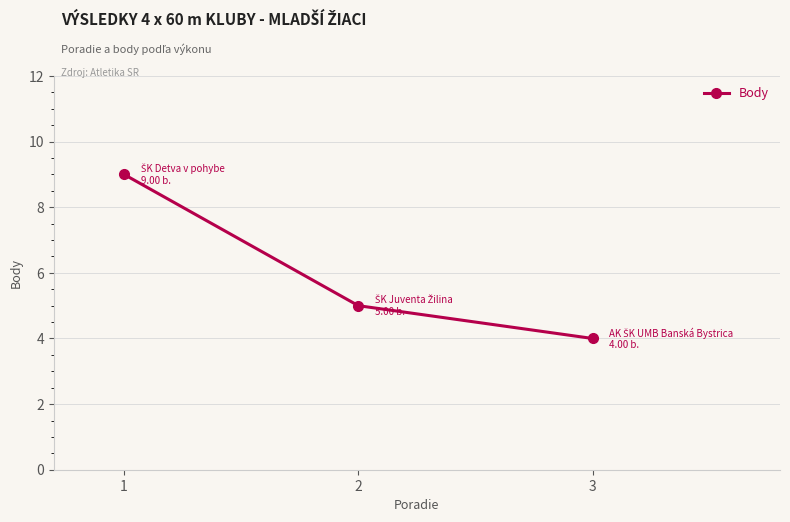

What is the greatest value displayed?

9